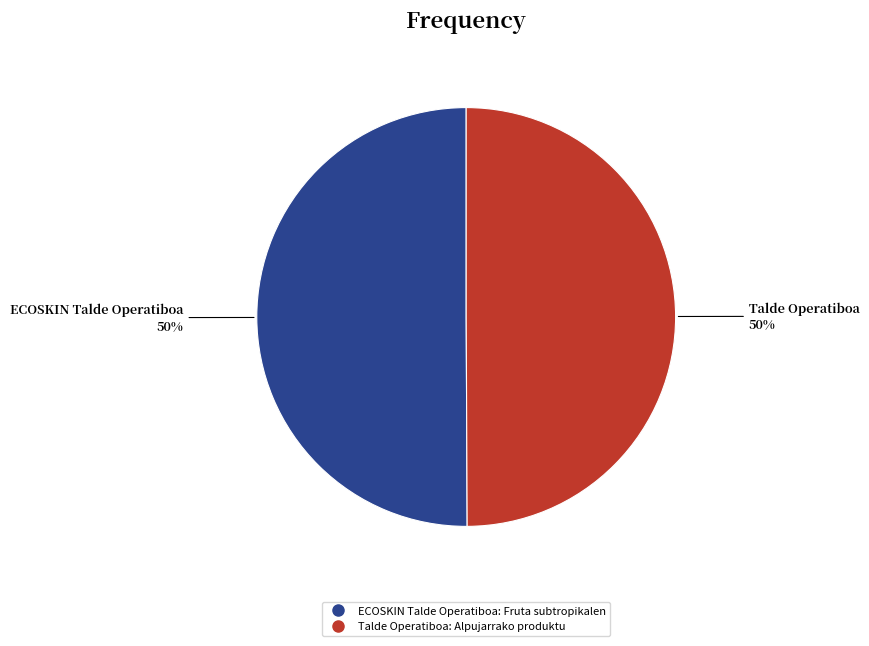

Count the number of slices in the pie.

2